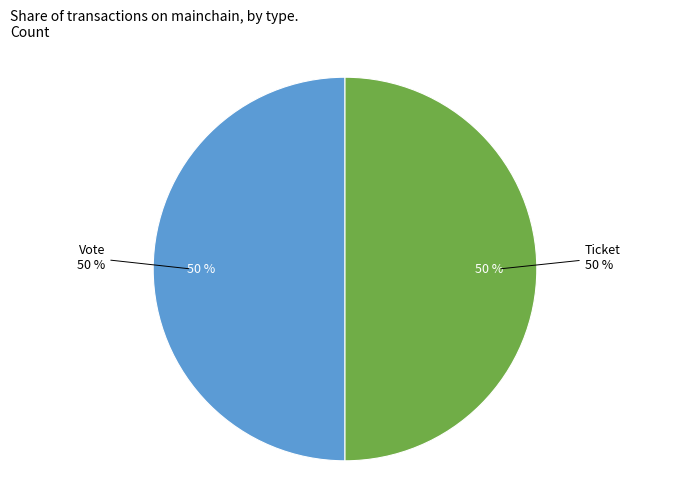

The Vote slice represents 91% of the pie. True or false?

False